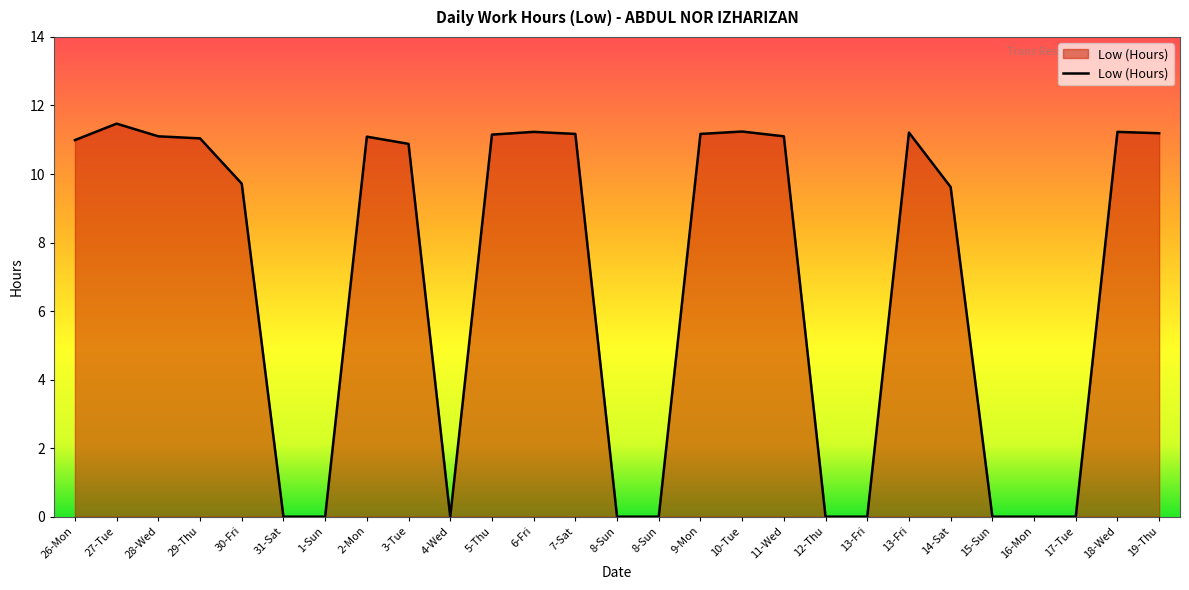

Where is the first local maximum?

27-Tue